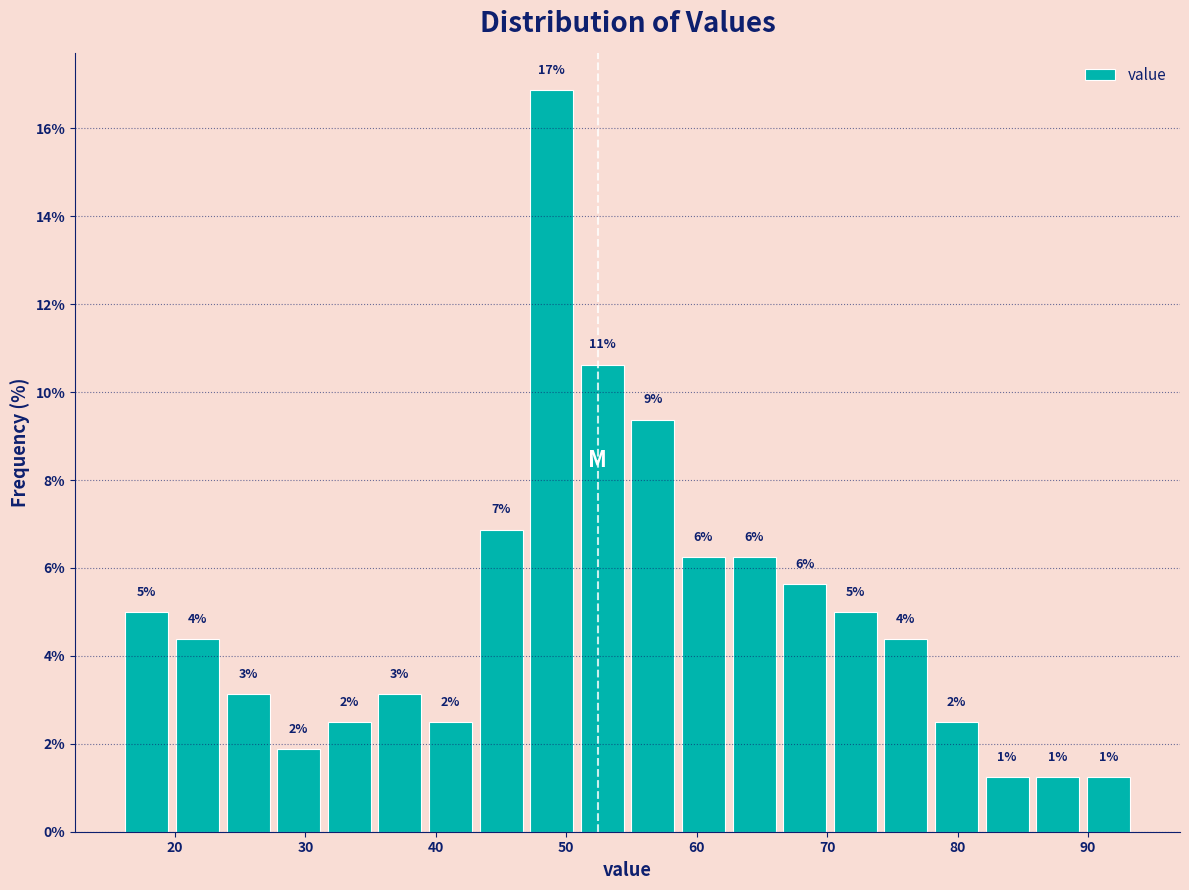

Around what value on the x-axis is the tallest bar? Give the approximate position of its centre, as read against the axis.

49